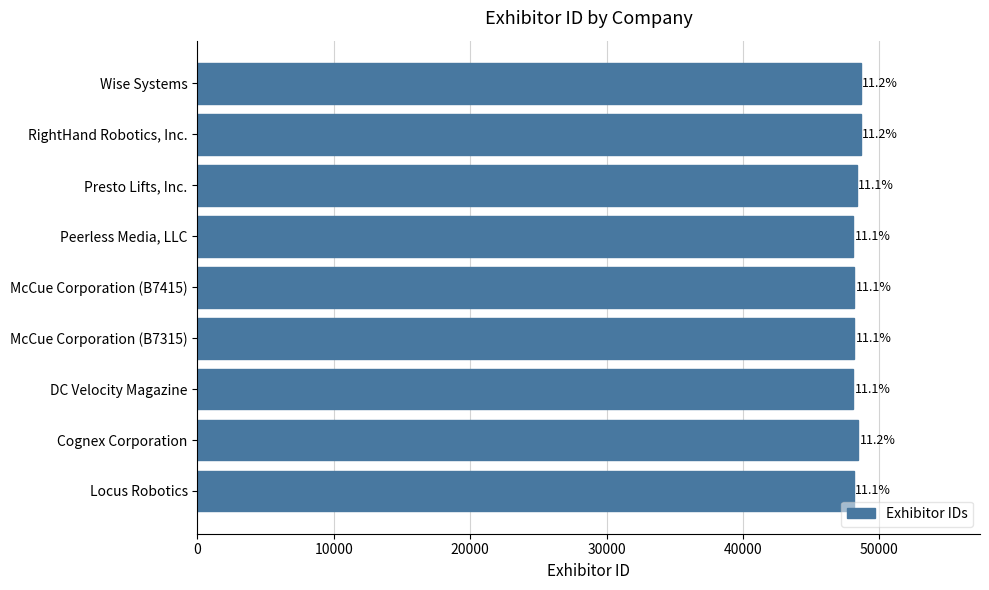

How many bars are there in total?

9